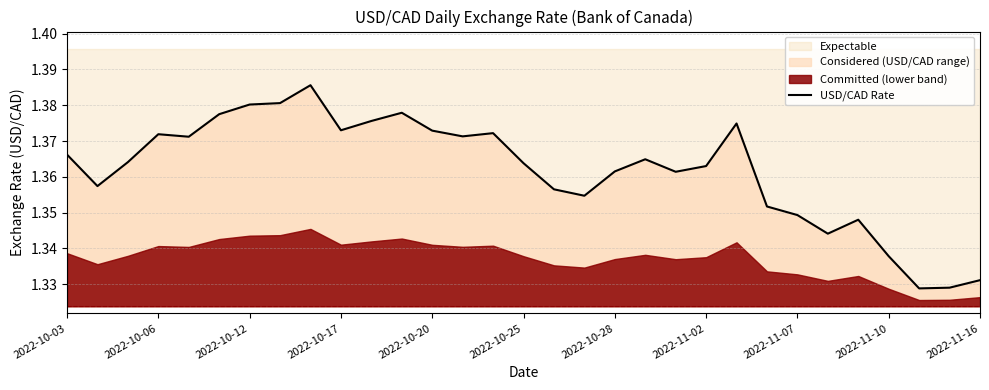

How many lines are shown in the chart?

1